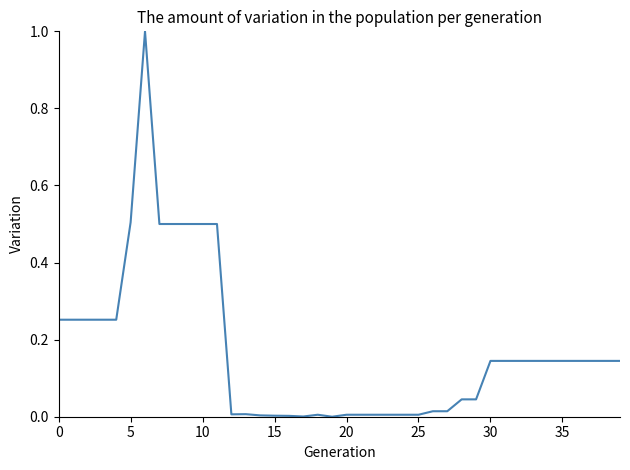

Does the chart have visible grid lines?

No